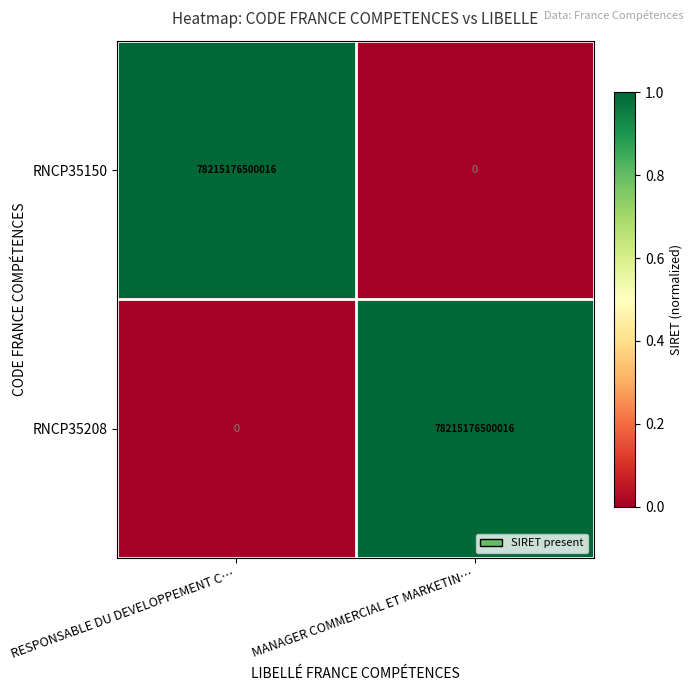

What is the spread (max minus min) of values at RESPONSABLE DU DEVELOPPEMENT C…?

78215176500016